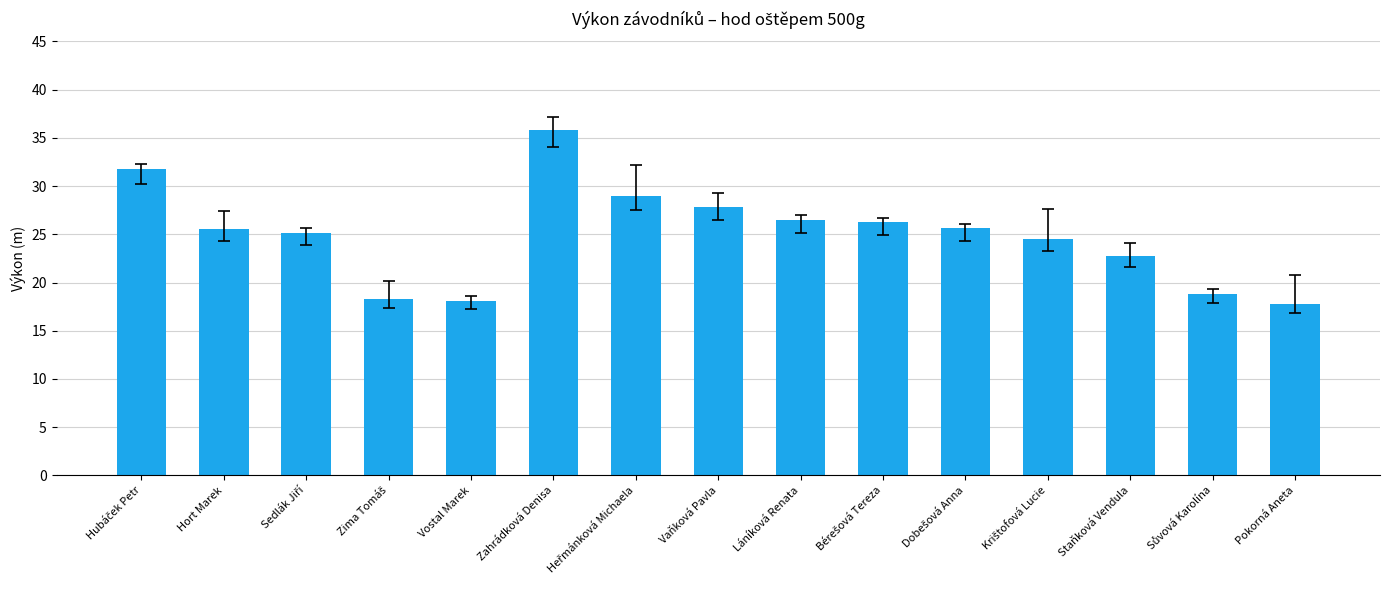

How many bars are there in total?

15